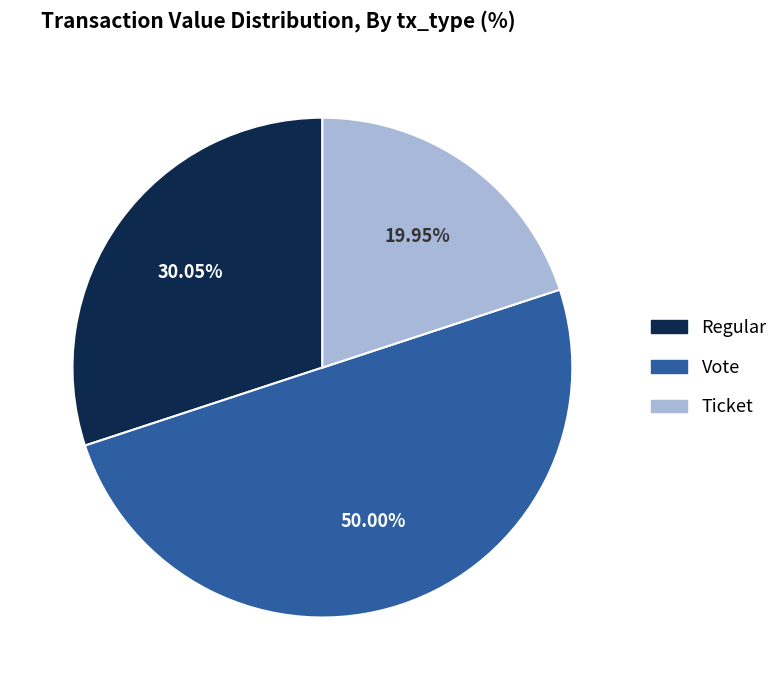

Count the number of slices in the pie.

3